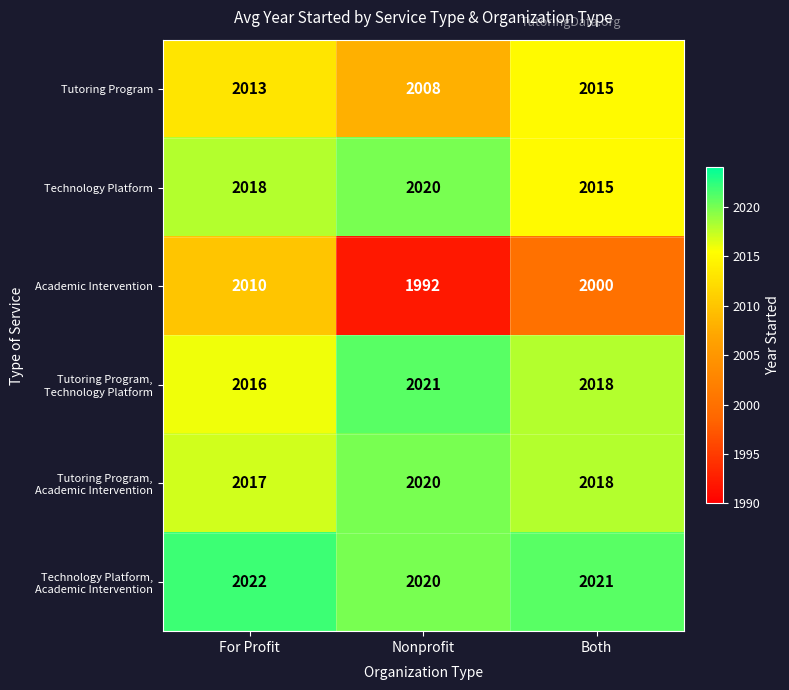

What is the difference between the maximum and minimum values in the Academic Intervention series?

18